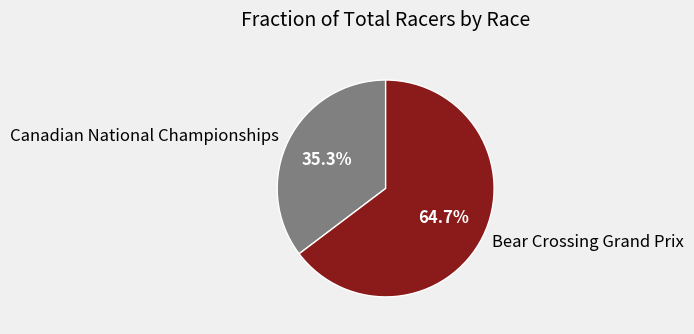

The Canadian National Championships slice represents 29% of the pie. True or false?

False